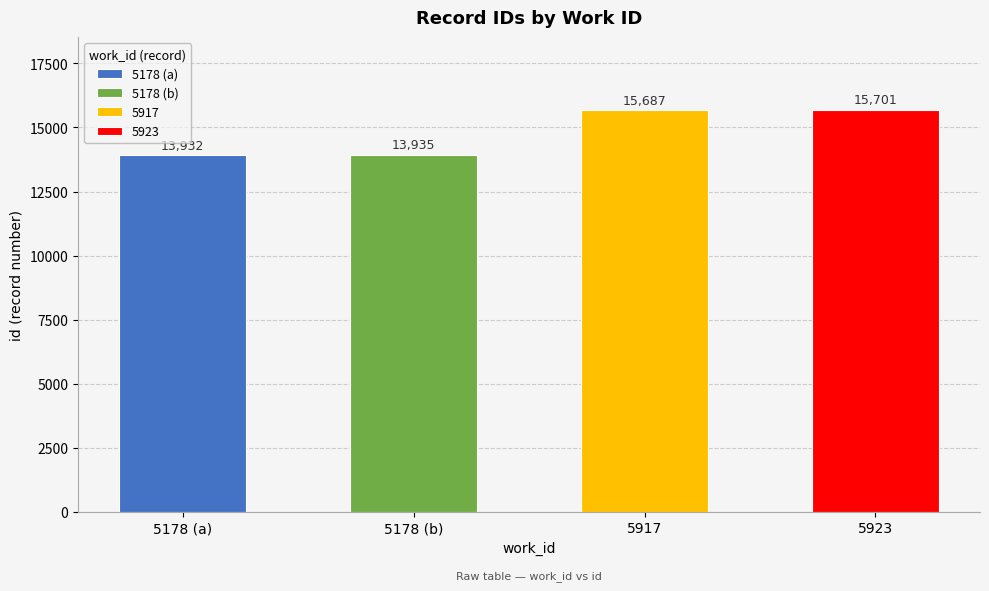

Reading left to right, what are all the values shown in this chart?

13932	13935	15687	15701